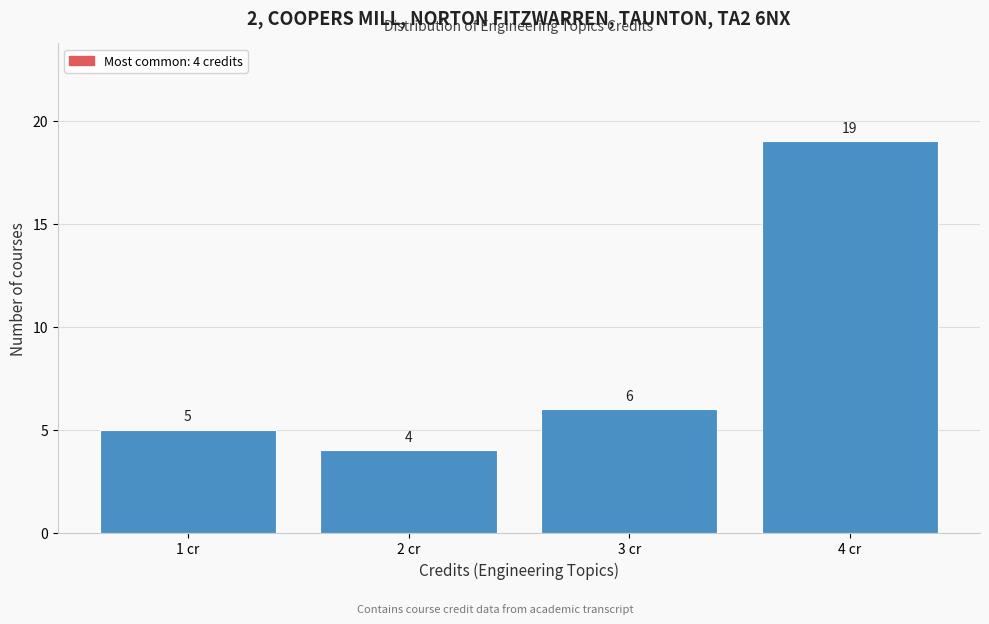

Reading left to right, list all the values displayed in this chart.

1 cr=5	2 cr=4	3 cr=6	4 cr=19